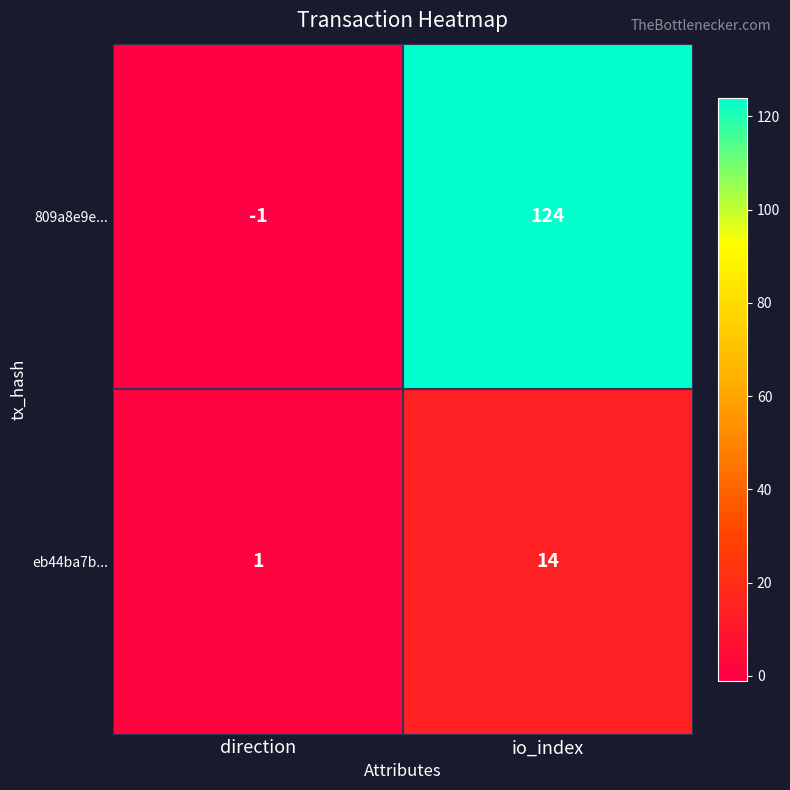

Which series changed the most between direction and io_index?

809a8e9e...